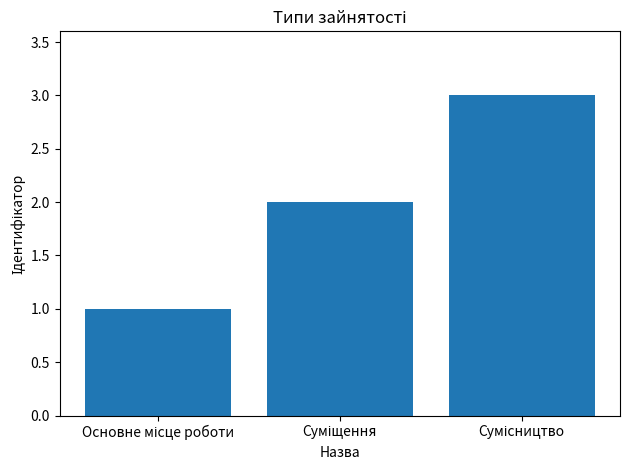

Does the chart contain any negative values?

No